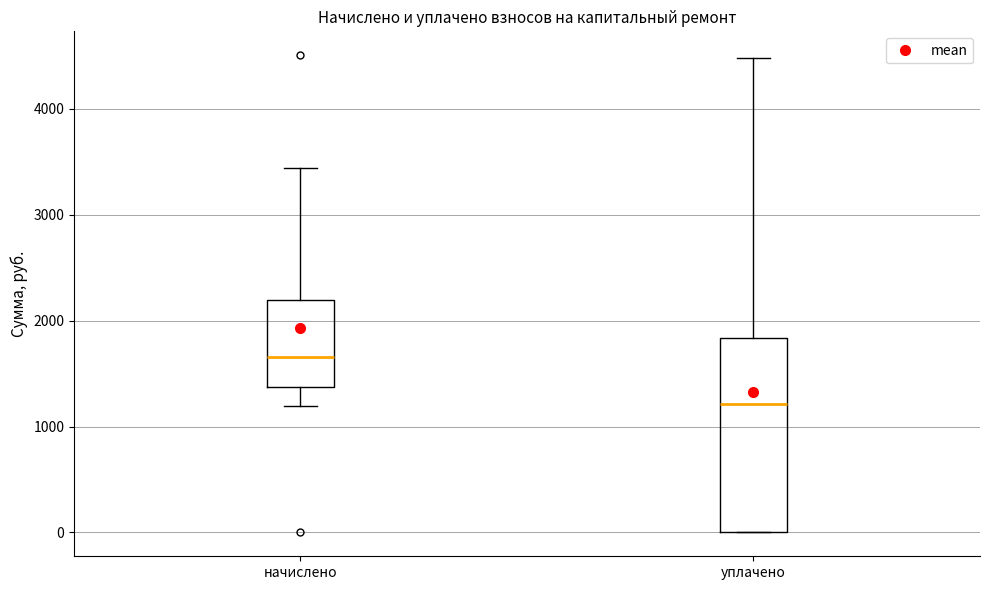

Where does the upper whisker of the box for начислено end on the y-axis? The values are not printed on the chart, so give them approximately, as read against the axis.

3400